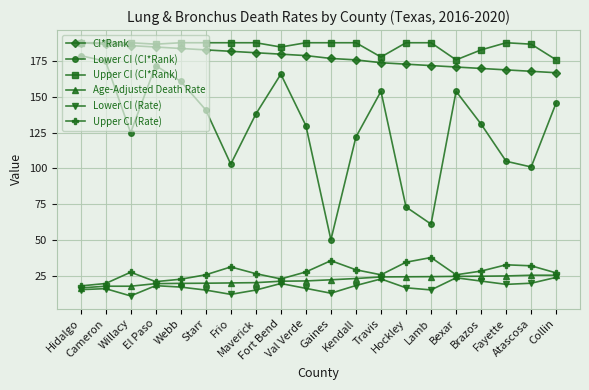

Is it true that Age-Adjusted Death Rate equals 9.3 at Travis?

False